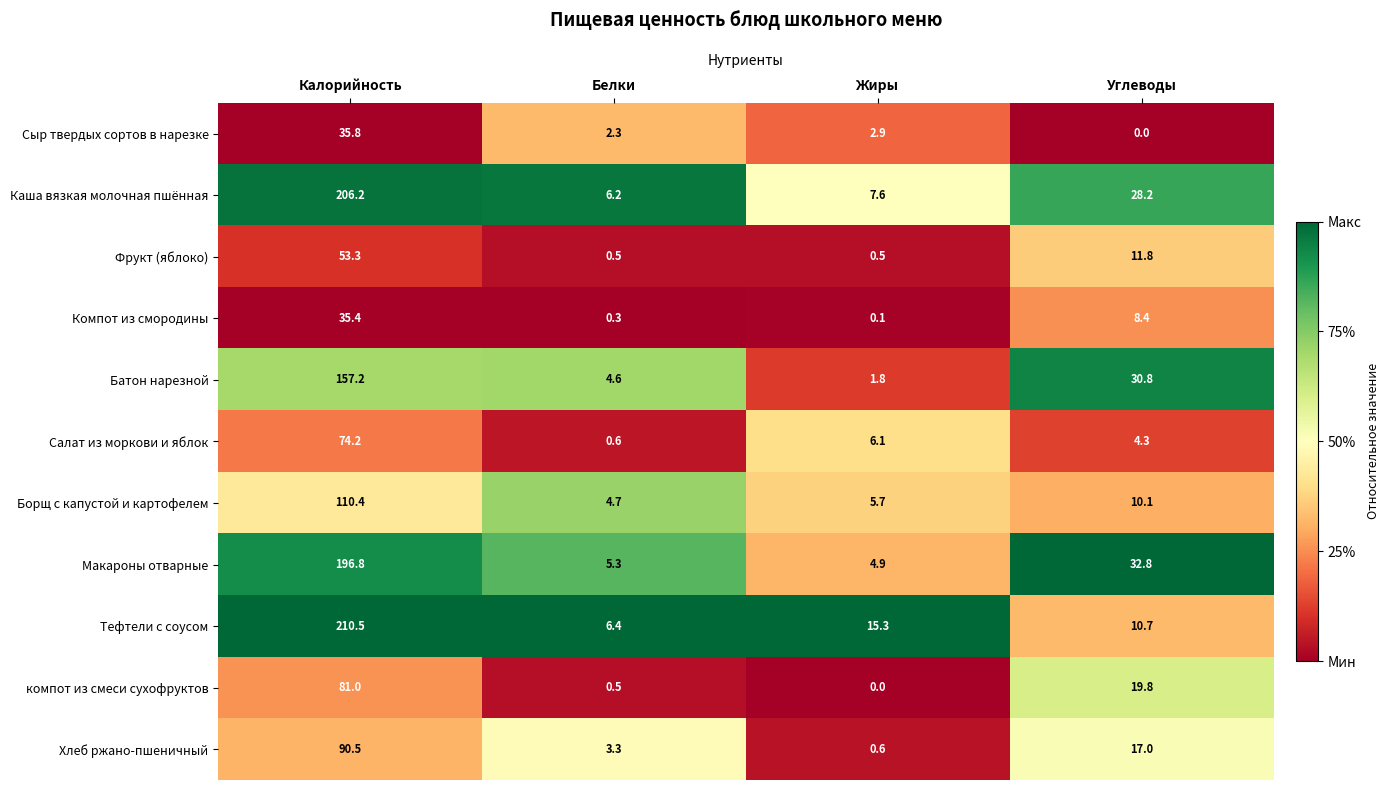

What is the difference between the maximum and minimum values in the Хлеб ржано-пшеничный series?

89.9